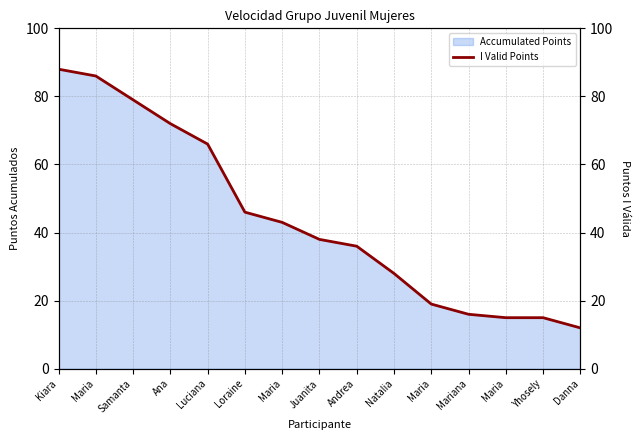

What is the change in value from Loraine to Natalia?

-18